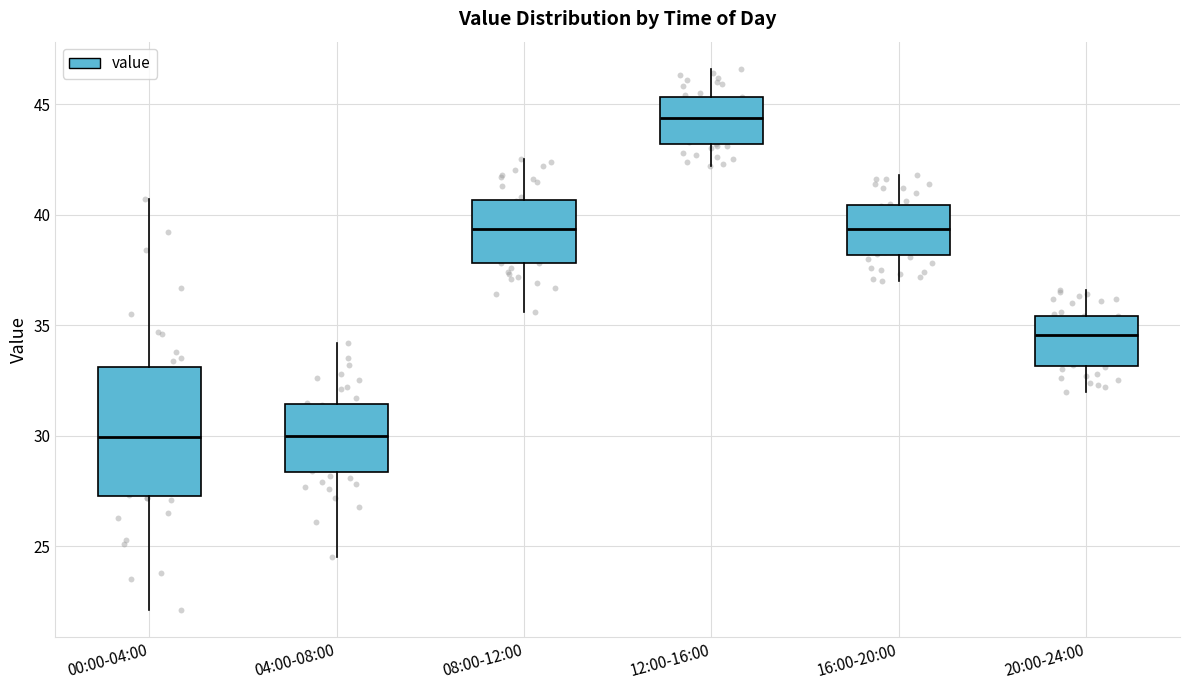

Which box has the highest median line?

12:00-16:00